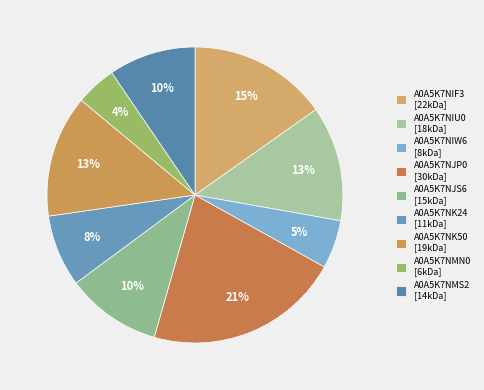

Which slice is the largest?

A0A5K7NJP0 [30kDa]